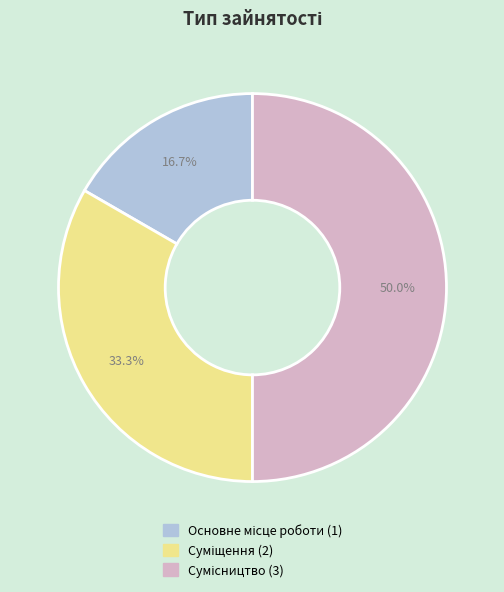

Is there a majority slice in this chart?

No